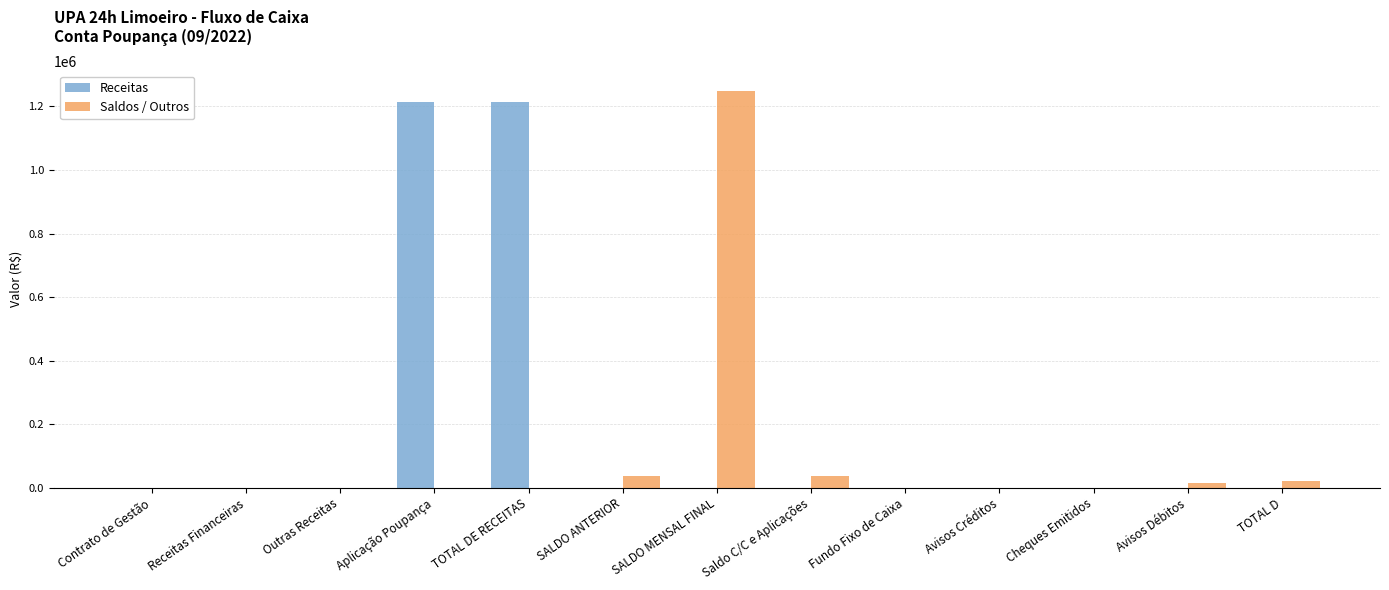

What is the spread (max minus min) of values at TOTAL D?

20259.7